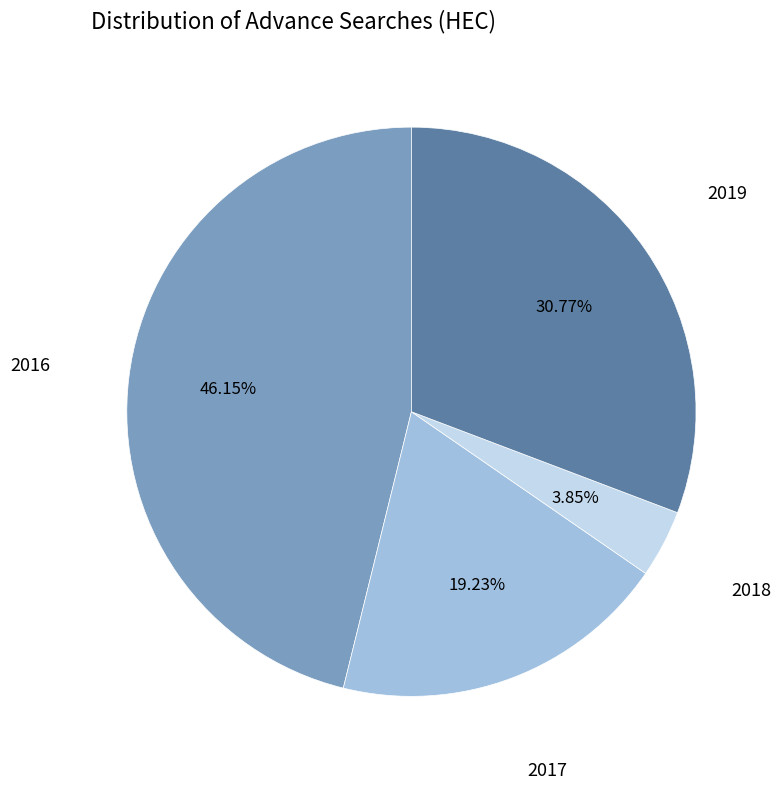

Rank the categories by value from highest to lowest.

2016, 2019, 2017, 2018